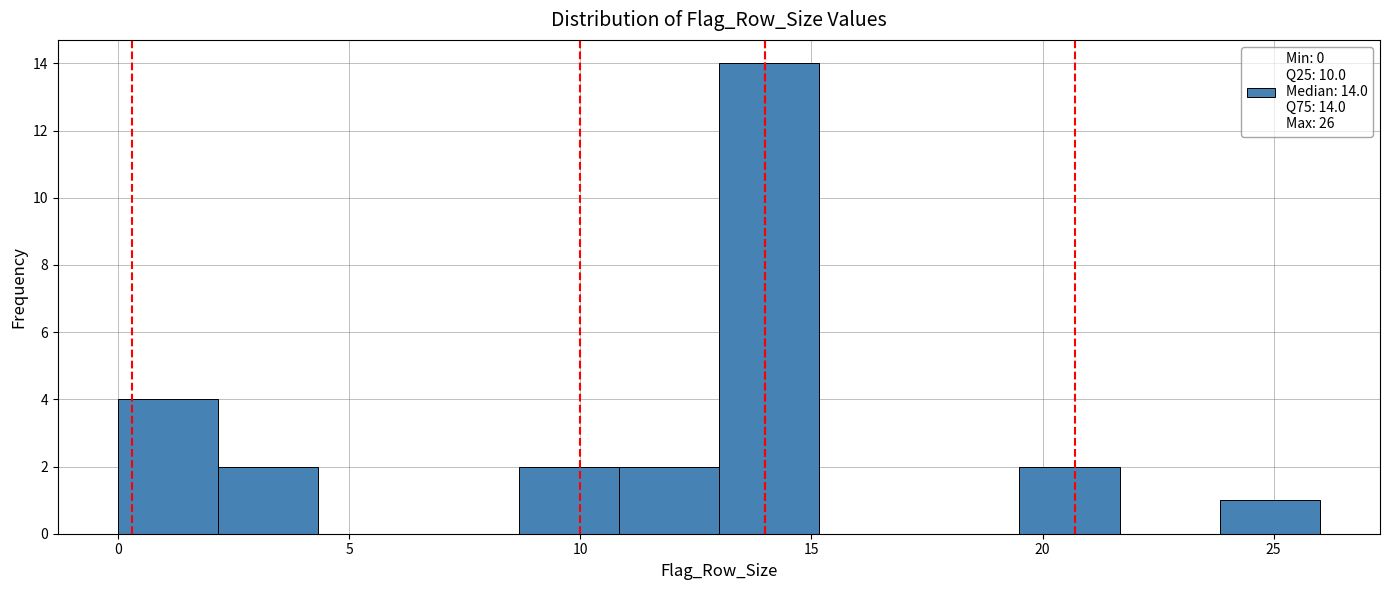

Which range on the x-axis has the tallest bar?

13.0 to 15.0